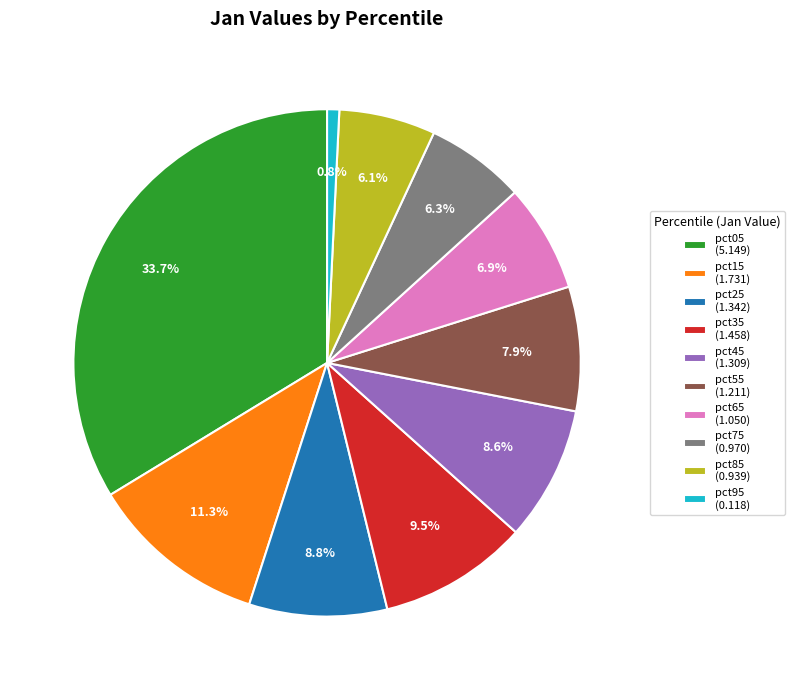

Which slice is the largest?

pct05